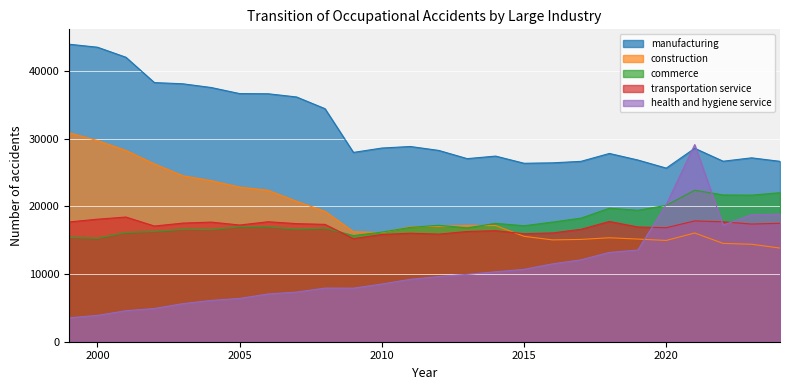

Which category has the lowest value in the commerce series?

2000